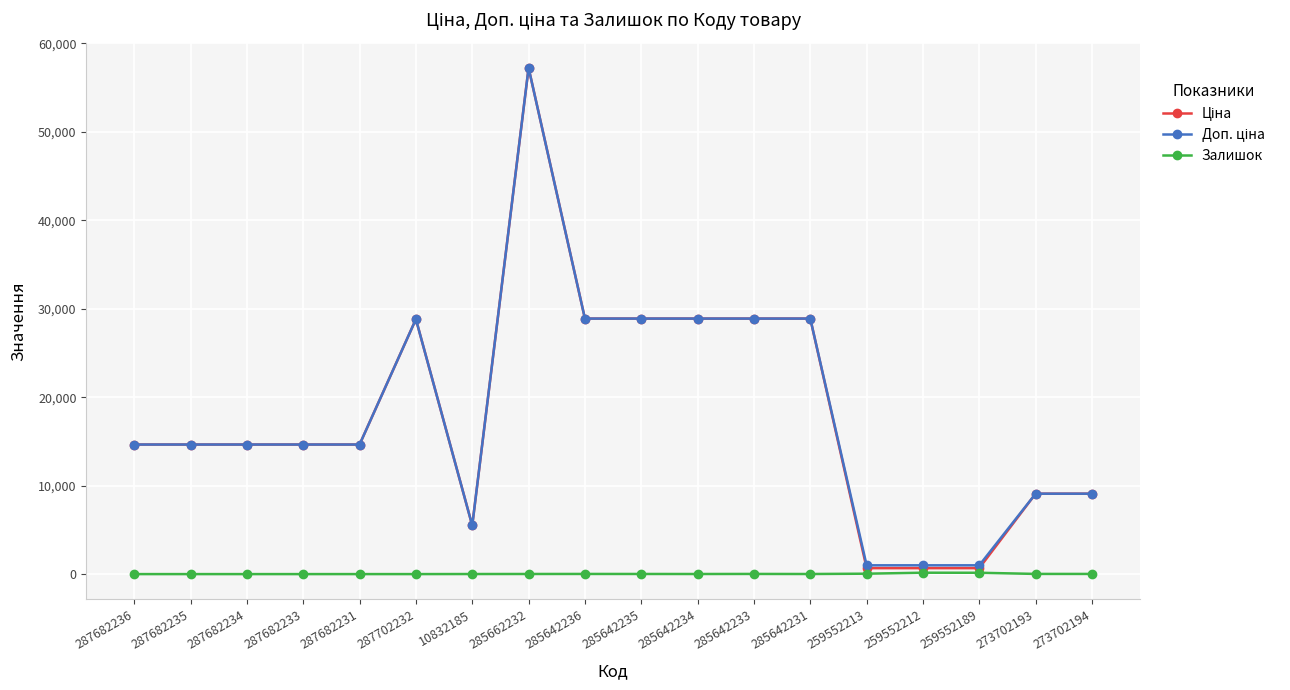

Which label corresponds to the largest value in the chart?

285662232